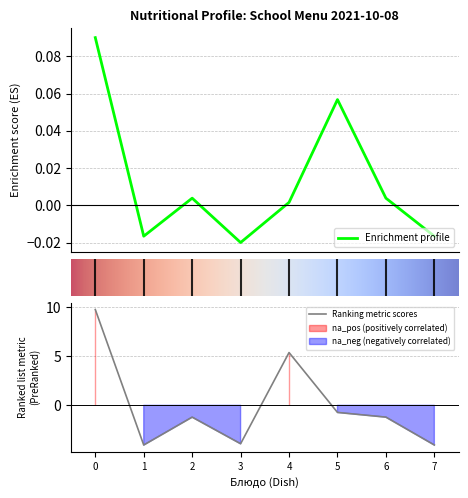

How many data points in Белки are less than -1?

5